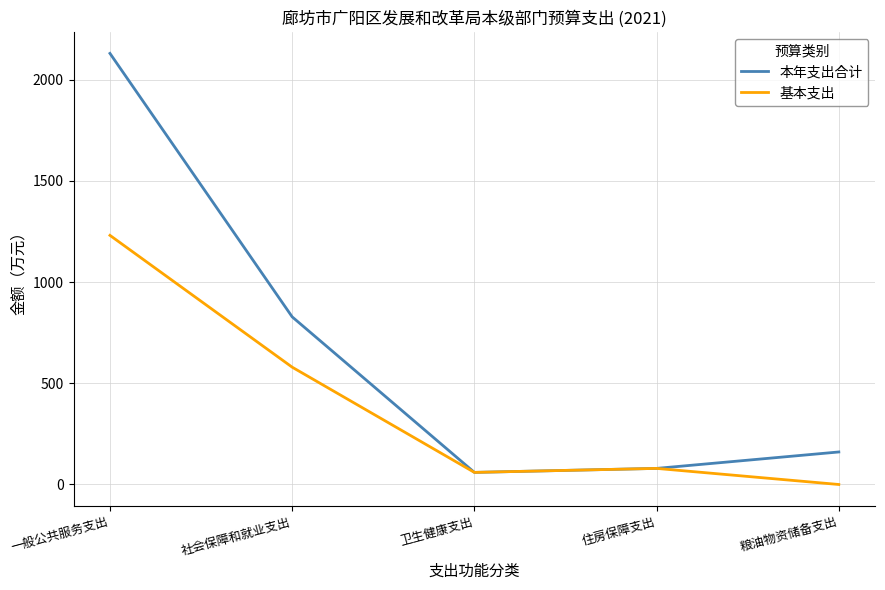

Which series has the largest total across all categories?

本年支出合计